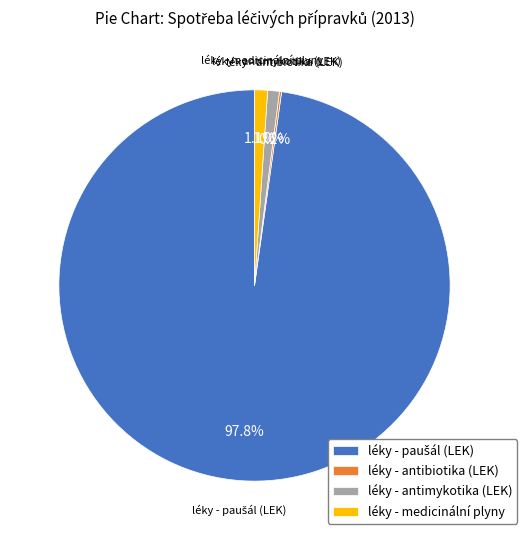

What percentage is NOT represented by léky - antimykotika (LEK)?

99.0%